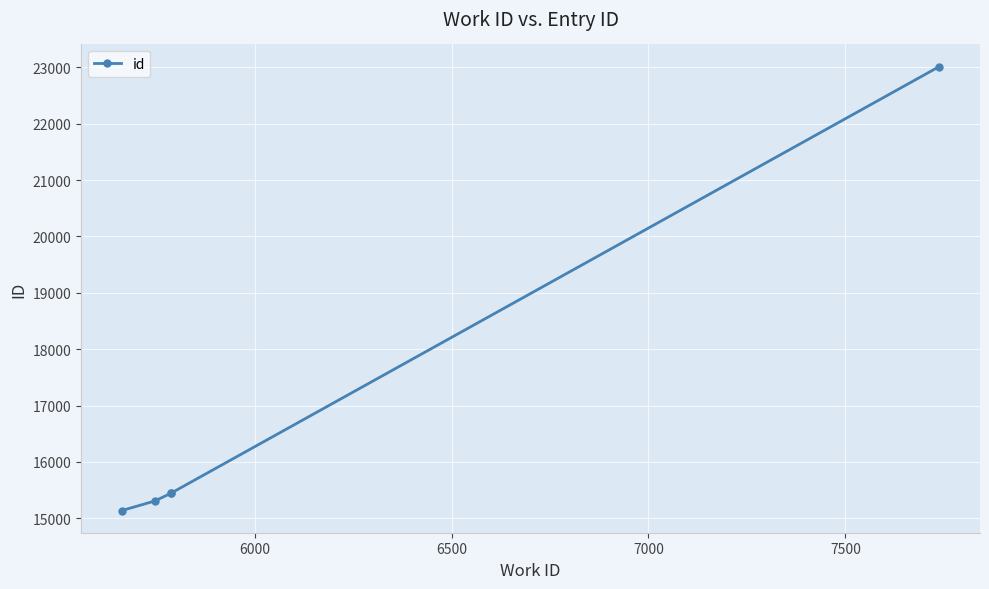

Between 7000 and 6000, which is larger?

7000